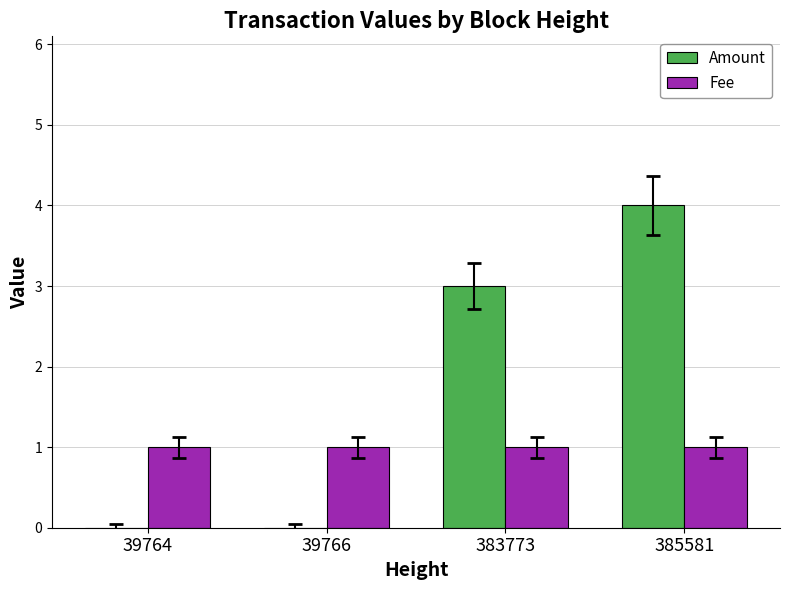

What is the average value of the Amount series?

2